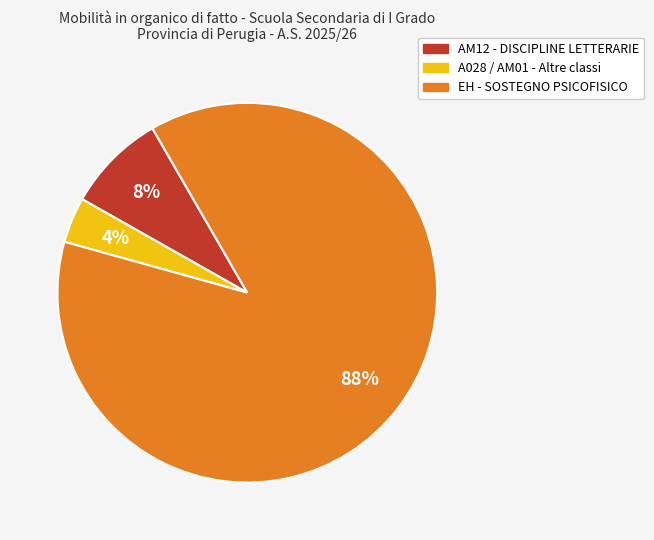

Is there a majority slice in this chart?

Yes